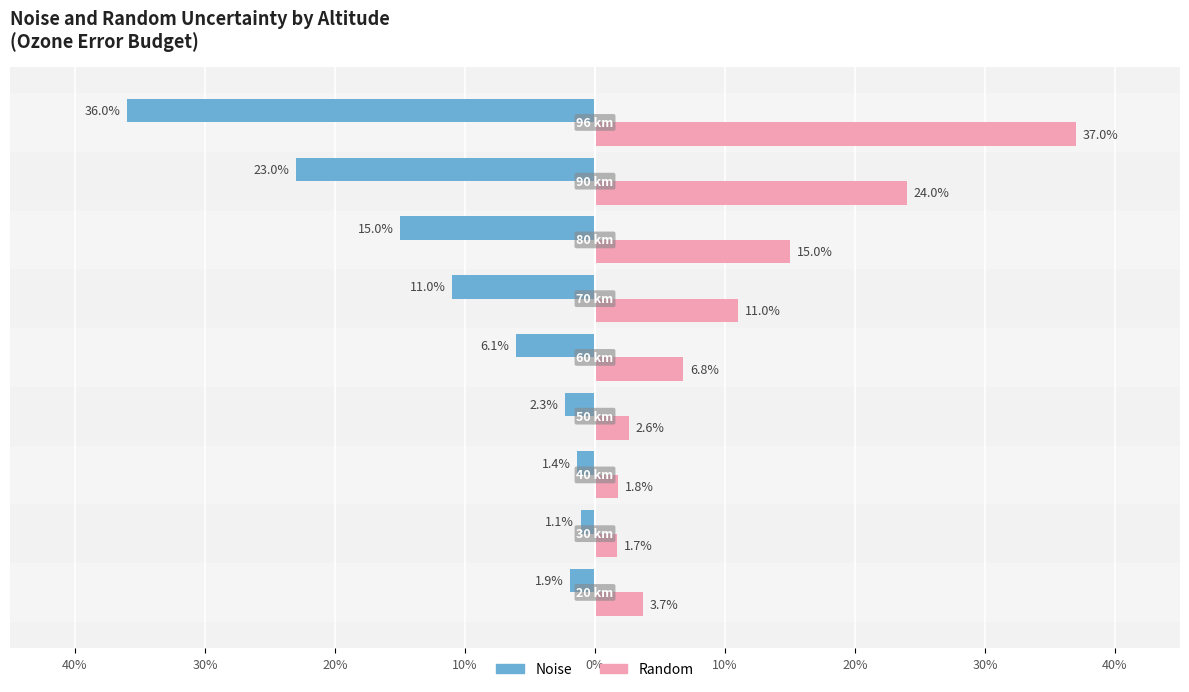

What are all the series names shown in the legend?

Noise, Random